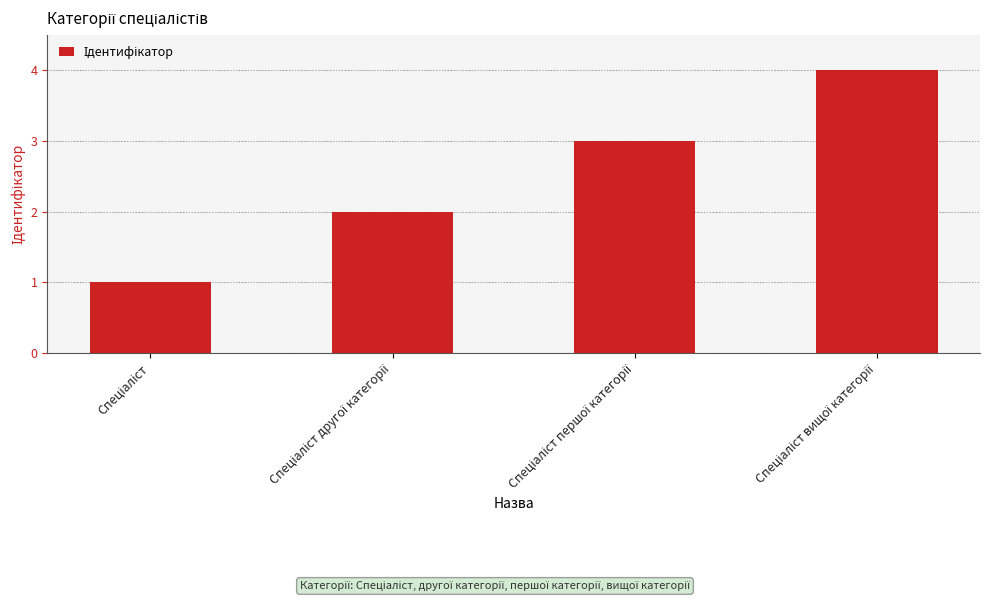

What is the difference between the maximum and minimum values?

3